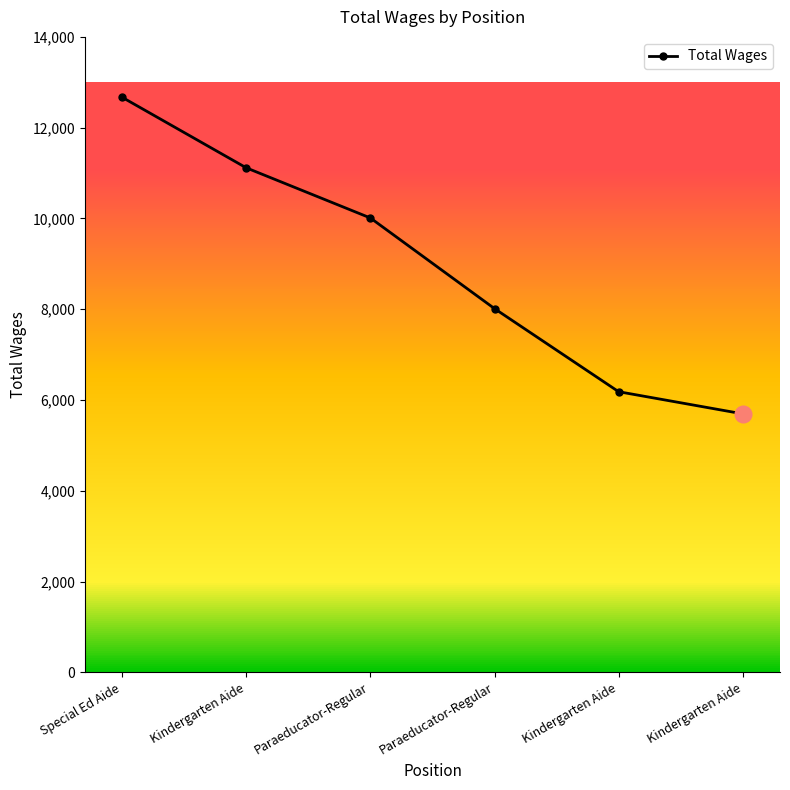

What is the change in value from Special Ed Aide to Kindergarten Aide?

-6487